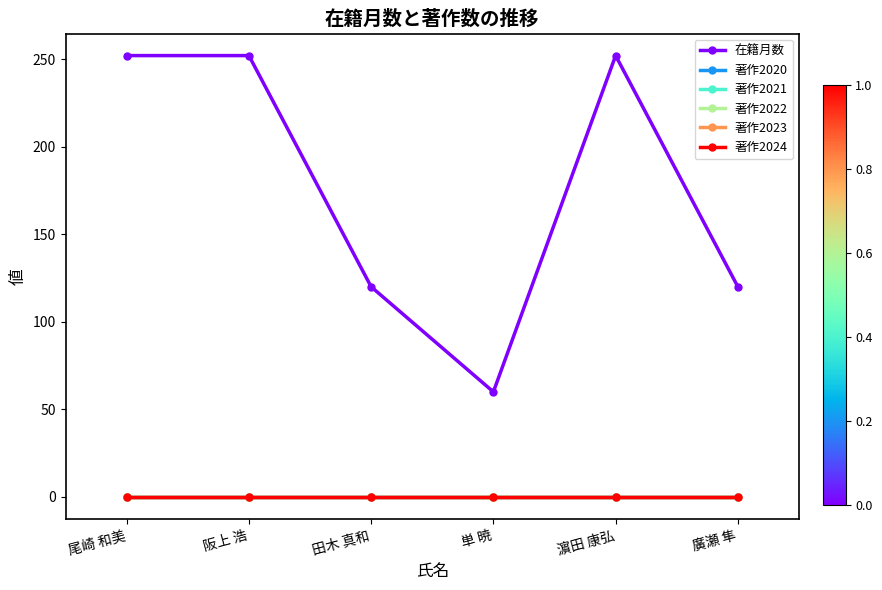

Reading right to left, list all the values displayed in this chart.

在籍月数: 廣瀬 隼=120	濵田 康弘=252	単 暁=60	田木 真和=120	阪上 浩=252	尾崎 和美=252
著作2020: 廣瀬 隼=0	濵田 康弘=0	単 暁=0	田木 真和=0	阪上 浩=0	尾崎 和美=0
著作2021: 廣瀬 隼=0	濵田 康弘=0	単 暁=0	田木 真和=0	阪上 浩=0	尾崎 和美=0
著作2022: 廣瀬 隼=0	濵田 康弘=0	単 暁=0	田木 真和=0	阪上 浩=0	尾崎 和美=0
著作2023: 廣瀬 隼=0	濵田 康弘=0	単 暁=0	田木 真和=0	阪上 浩=0	尾崎 和美=0
著作2024: 廣瀬 隼=0	濵田 康弘=0	単 暁=0	田木 真和=0	阪上 浩=0	尾崎 和美=0